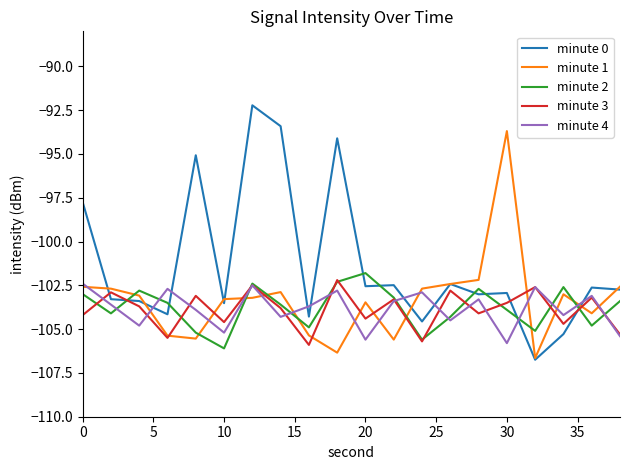

What are all the series names shown in the legend?

minute 0, minute 1, minute 2, minute 3, minute 4